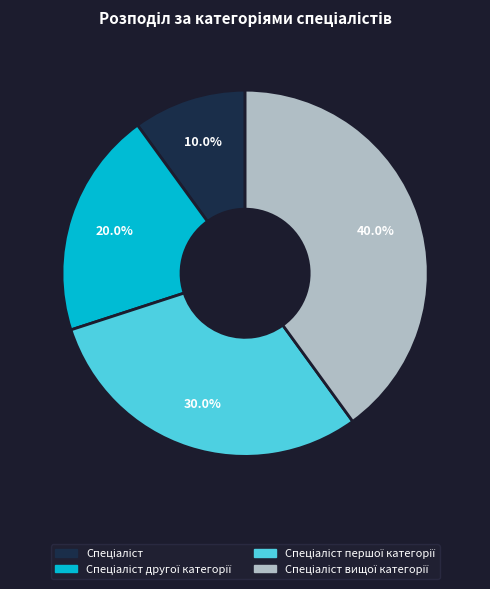

Is there a majority slice in this chart?

No